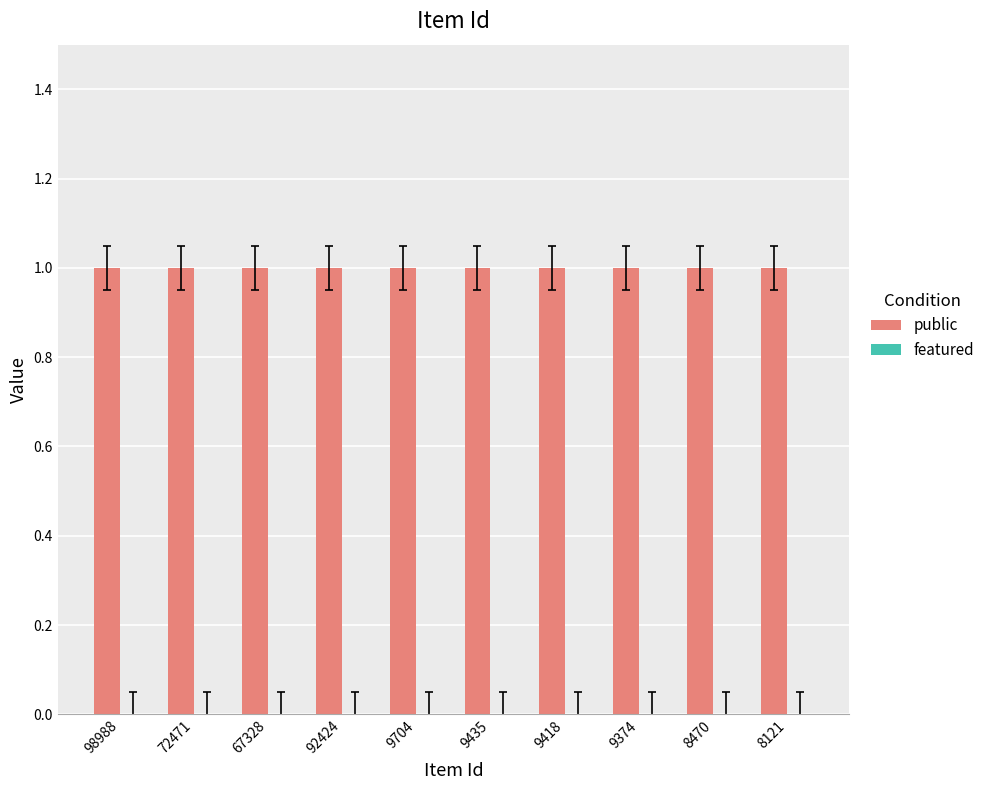

What is the maximum value shown in the chart?

1